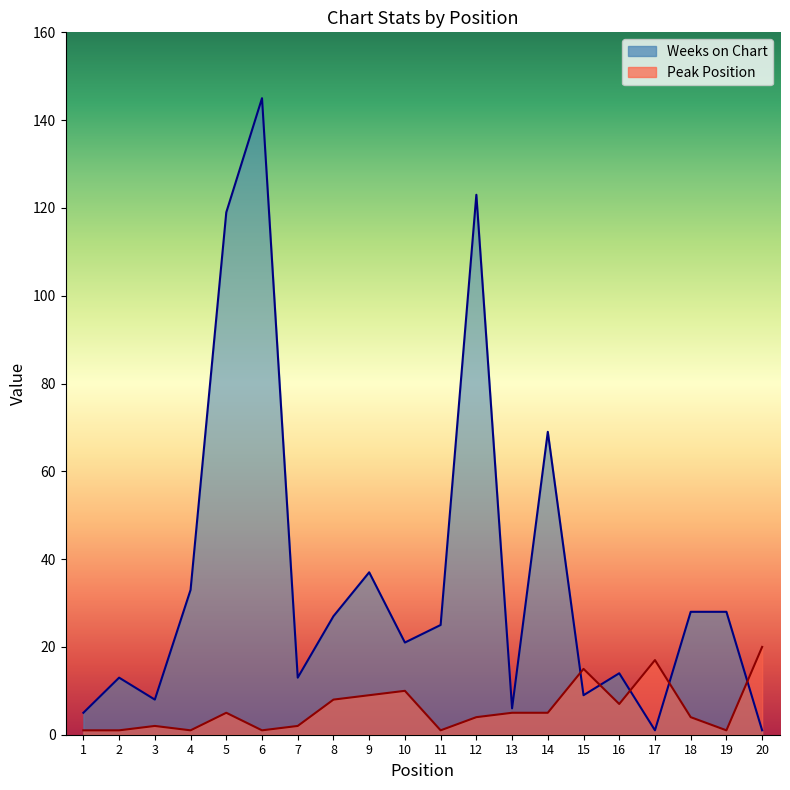

At which label is Weeks on Chart closest to 73?

14